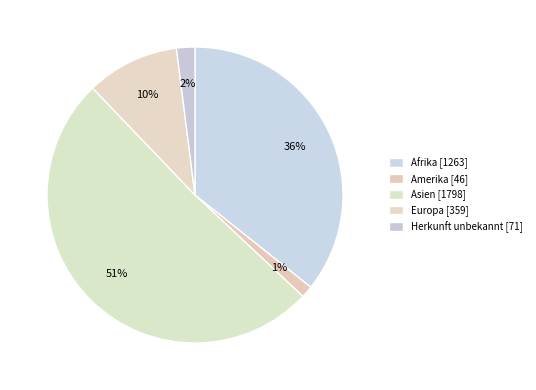

What is the majority slice?

Asien